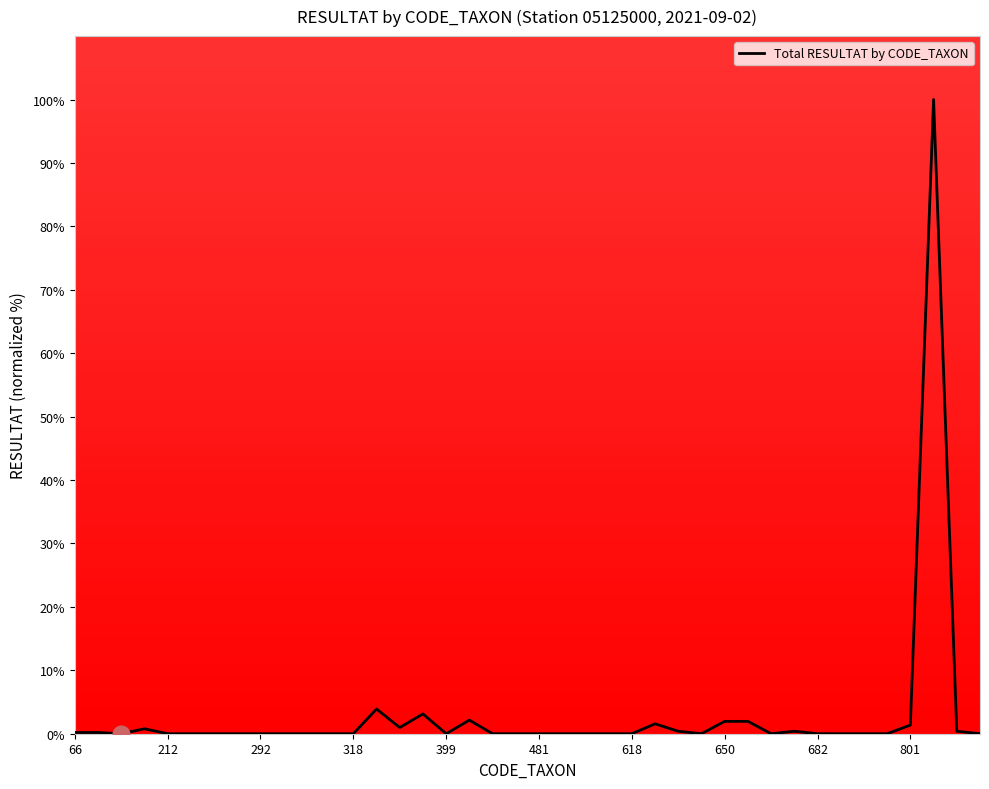

What is the maximum value shown in the chart?

100.0